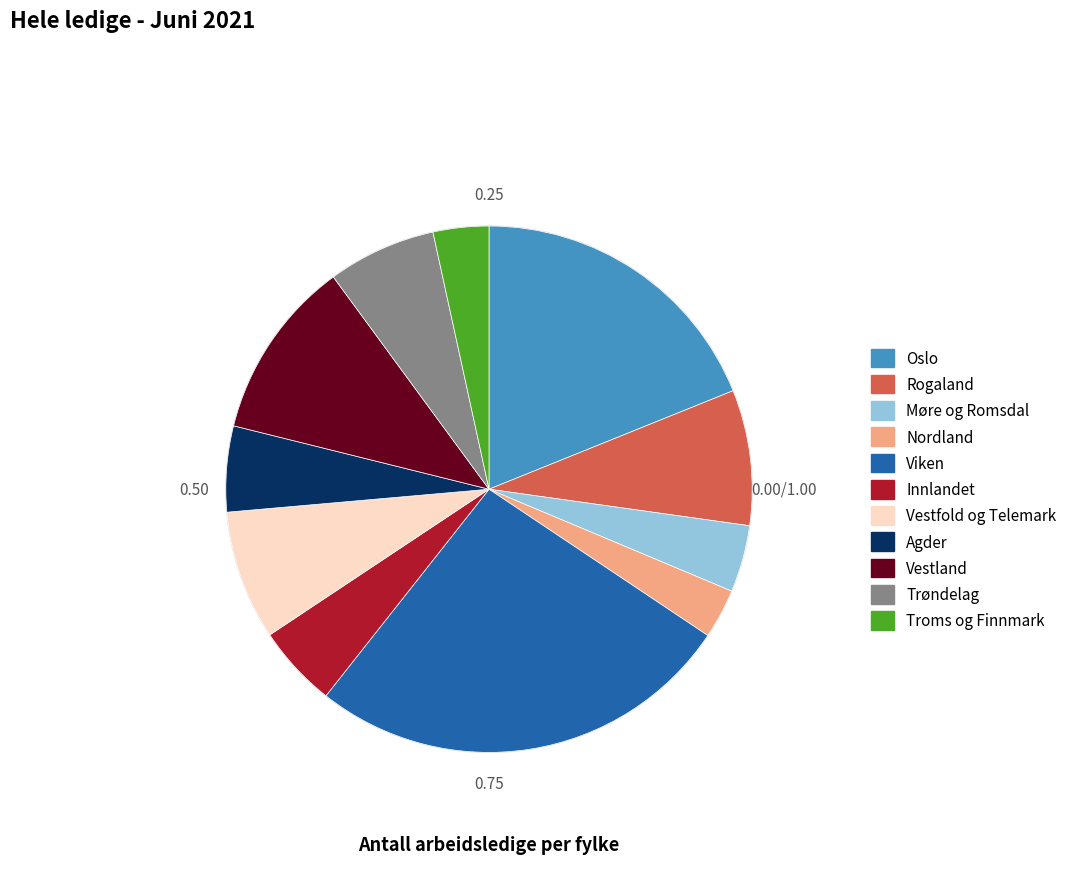

How many segments does this pie chart have?

11